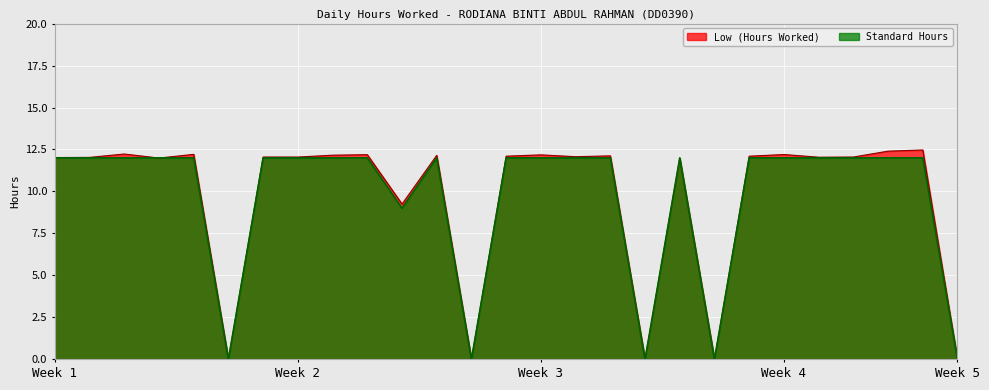

At which category is the sum across all series the highest?

15-Tue